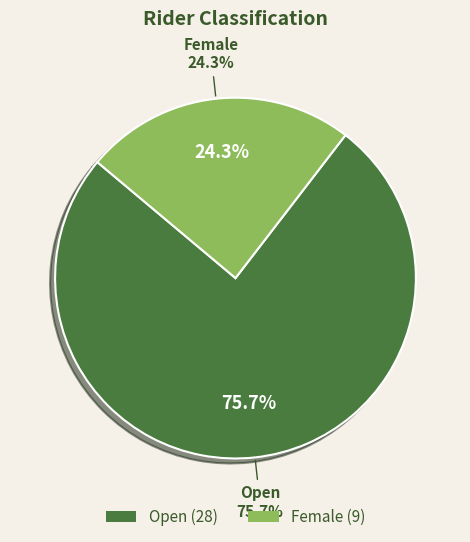

Is it true that Open is 63% of the pie?

False